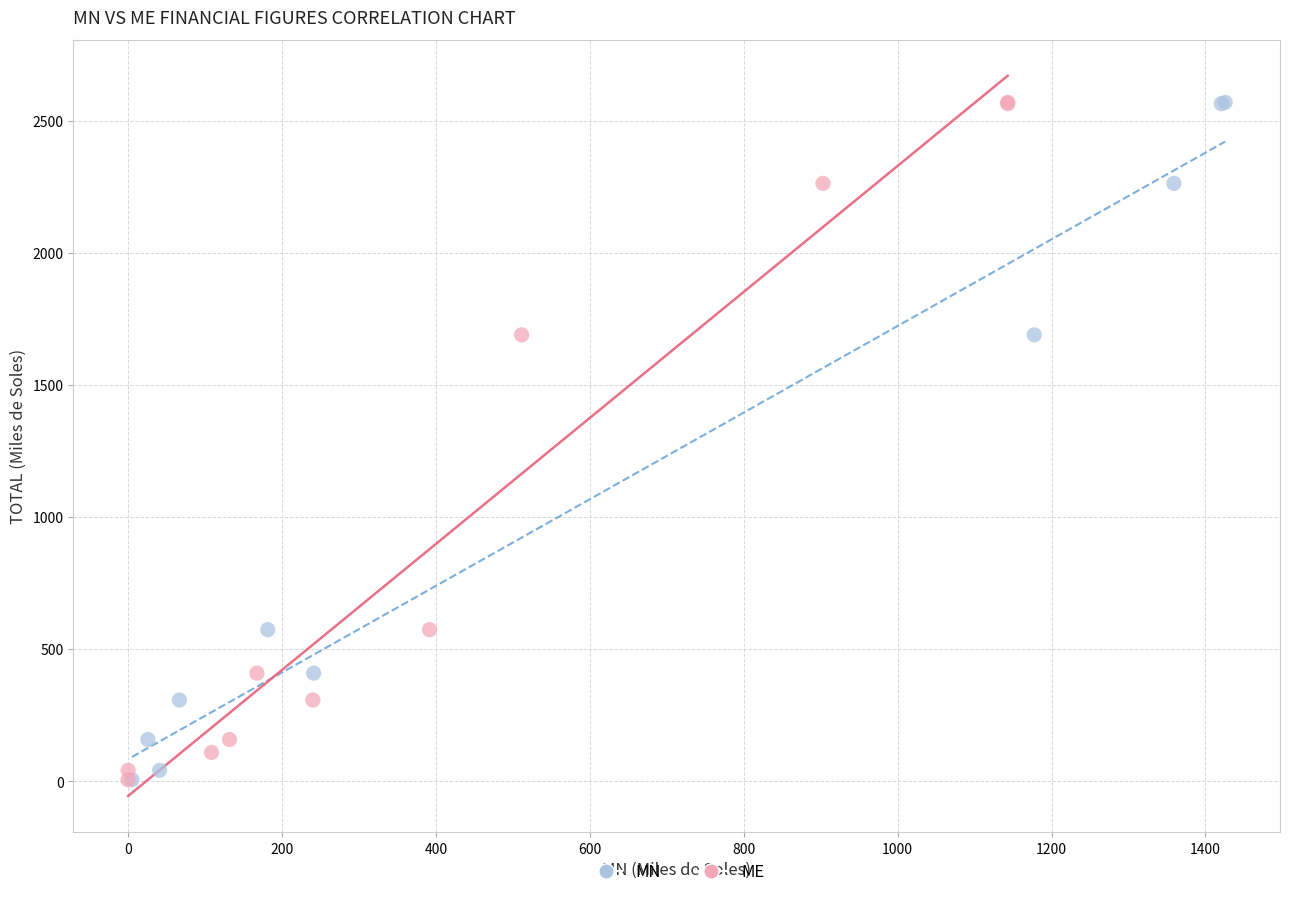

What are all the series names shown in the legend?

MN, ME